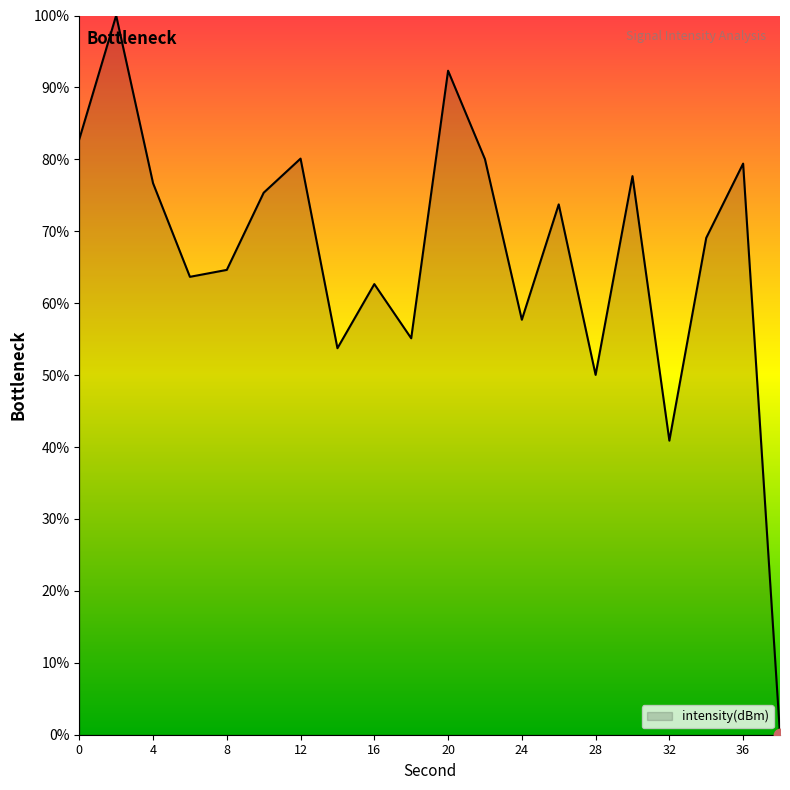

What is the maximum value shown in the chart?

100.0